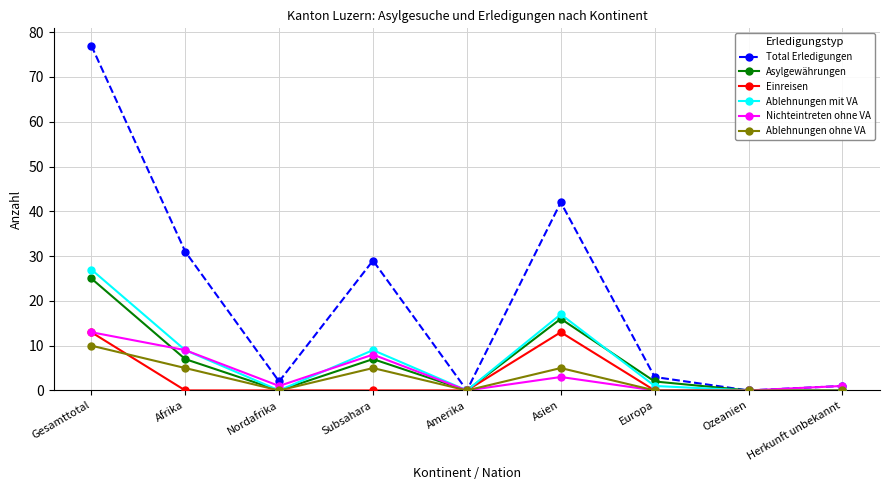

The Ablehnungen mit VA series shows 1 at Europa. True or false?

True